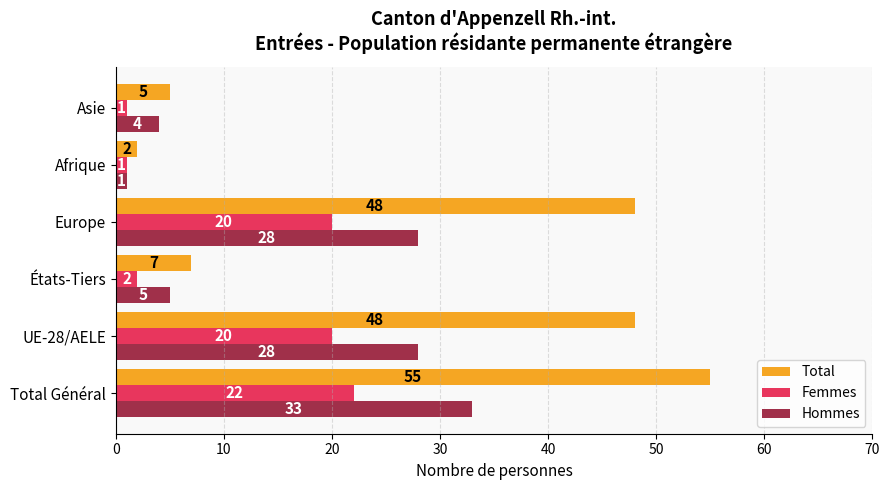

Which series has the largest range (max minus min)?

Total